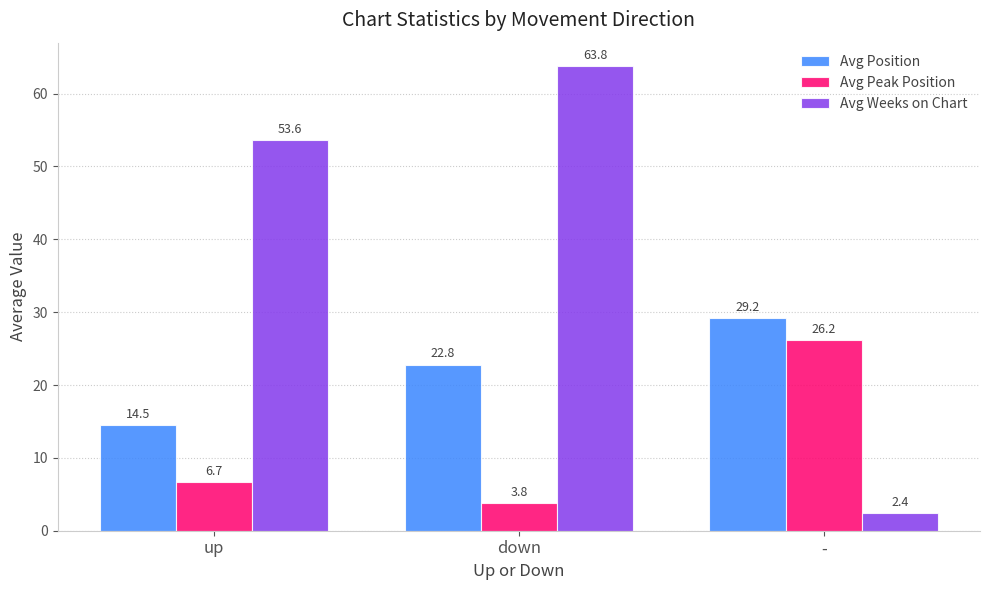

True or false: Avg Weeks on Chart has a value of 94.9 at down.

False